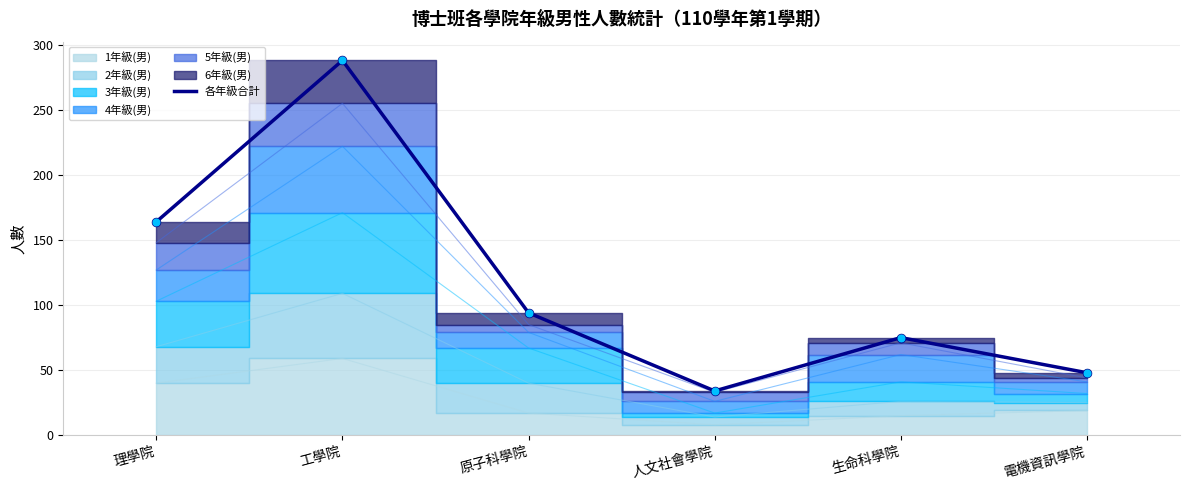

What is the change in value from 工學院 to 人文社會學院?

-254